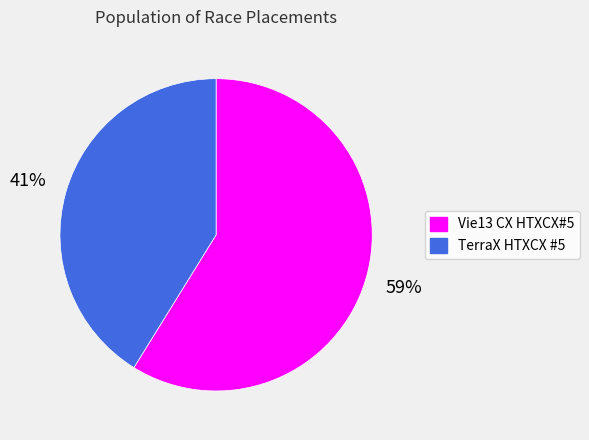

Which category accounts for the majority?

Vie13 CX HTXCX#5